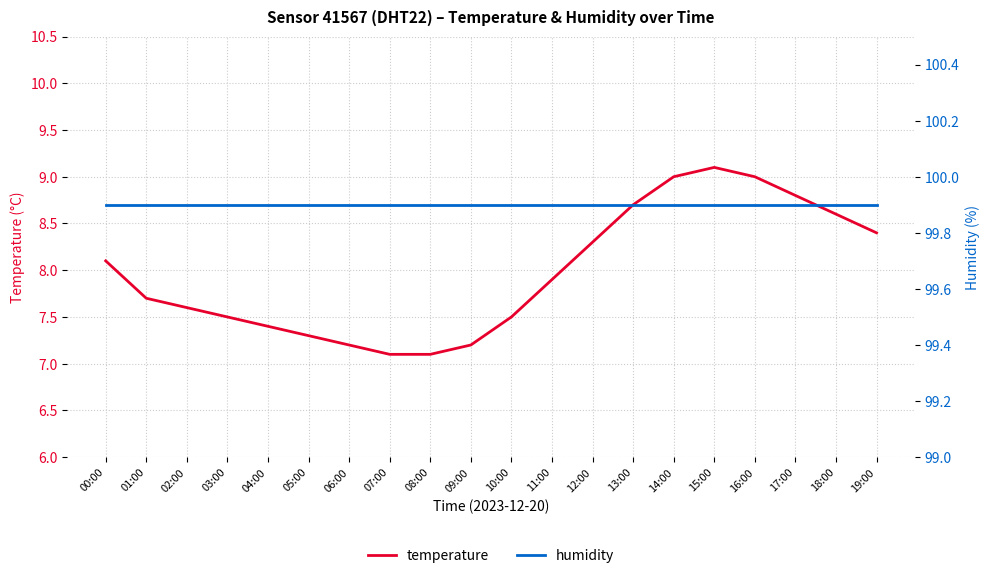

What are all the series names shown in the legend?

temperature, humidity